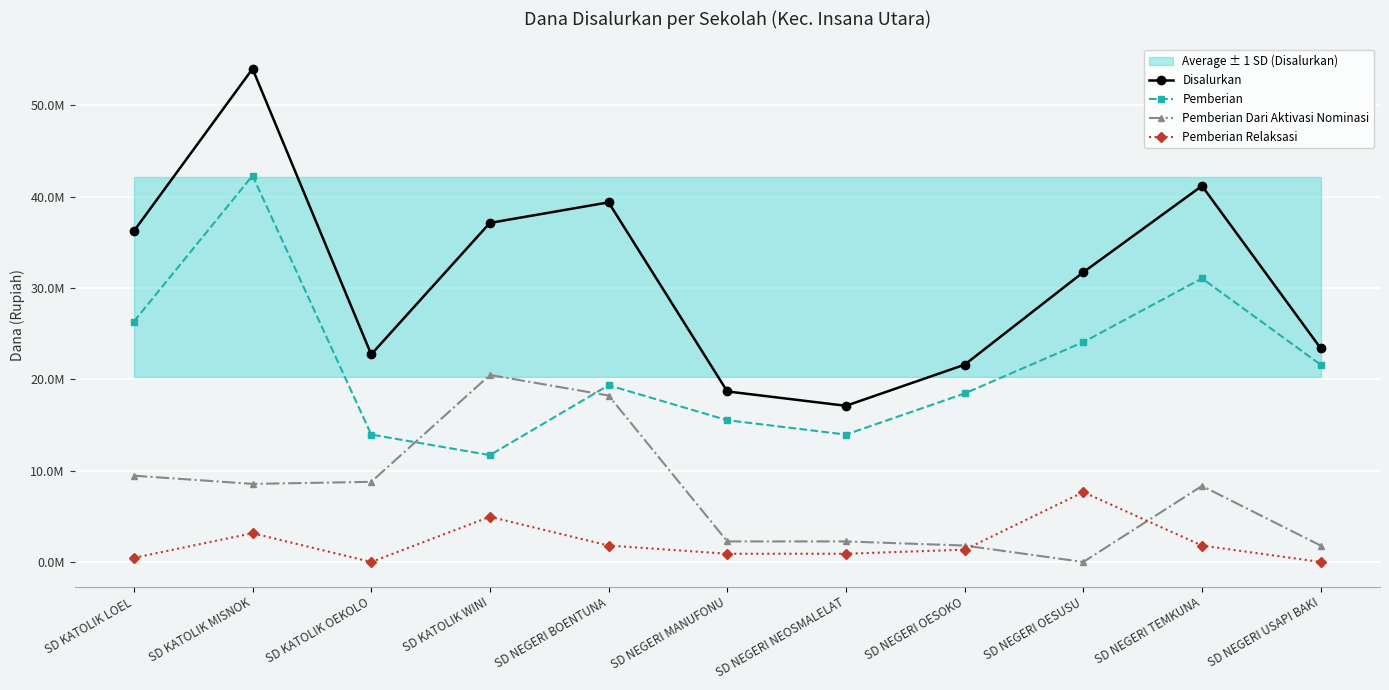

Rank the series at SD KATOLIK OEKOLO from lowest to highest value.

Pemberian Relaksasi, Pemberian Dari Aktivasi Nominasi, Pemberian, Disalurkan